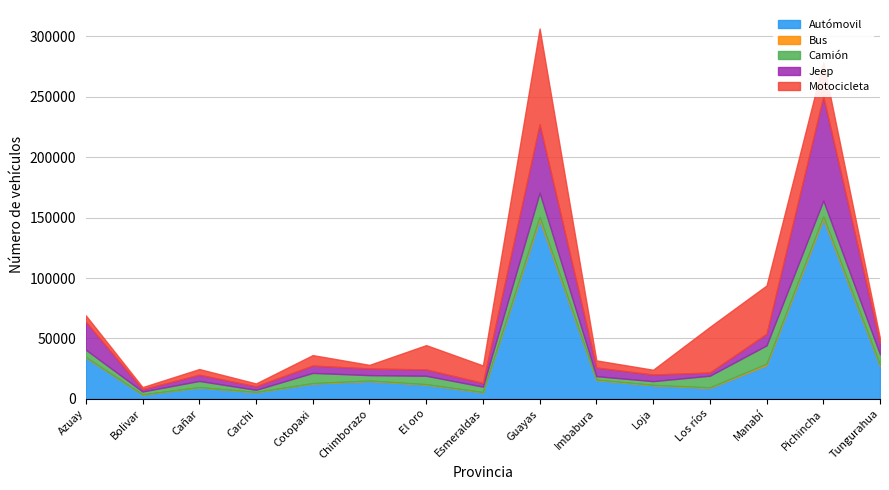

What is the approximate value of Autómovil at Loja, to the nearest 100?

11300